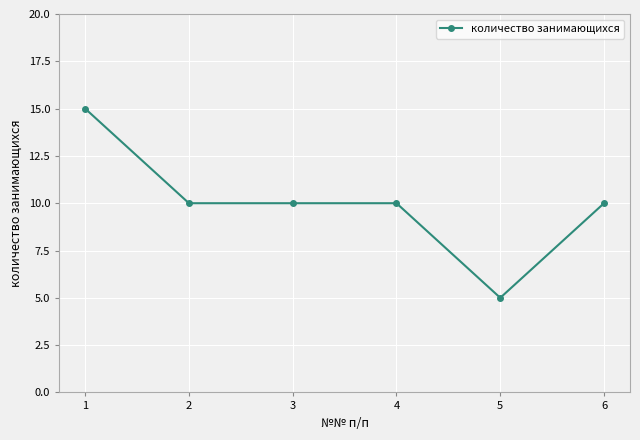

Does the chart have visible grid lines?

Yes